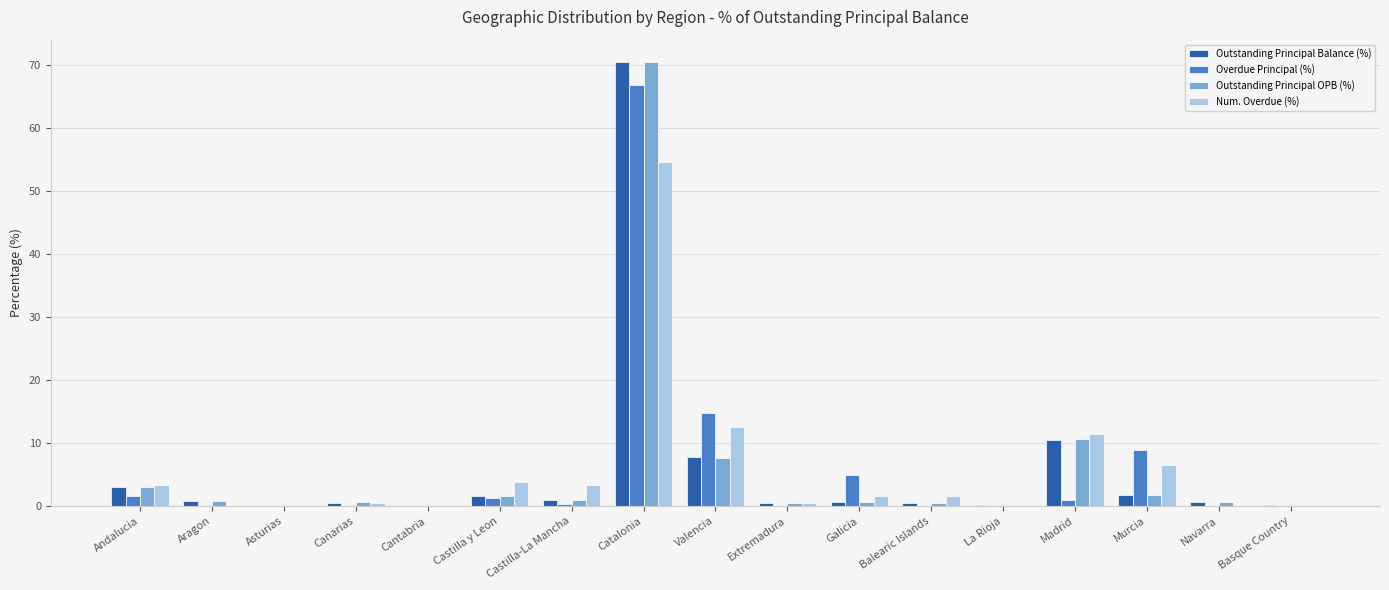

Are the bars horizontal?

No